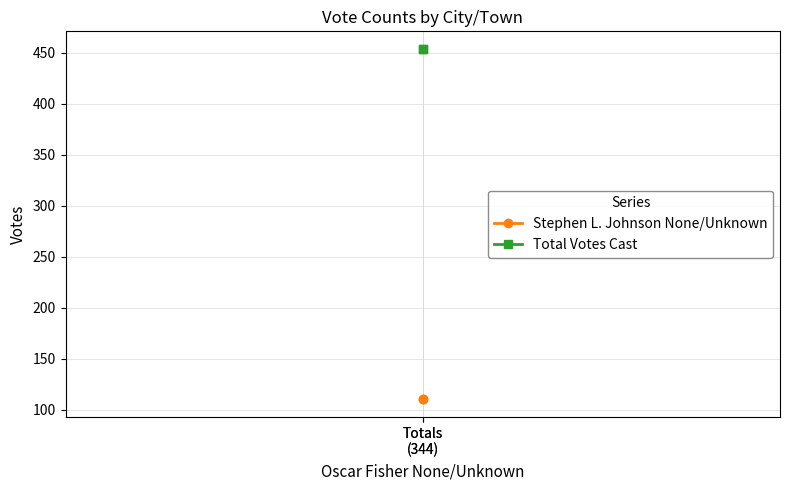

What are all the series names shown in the legend?

Stephen L. Johnson None/Unknown, Total Votes Cast